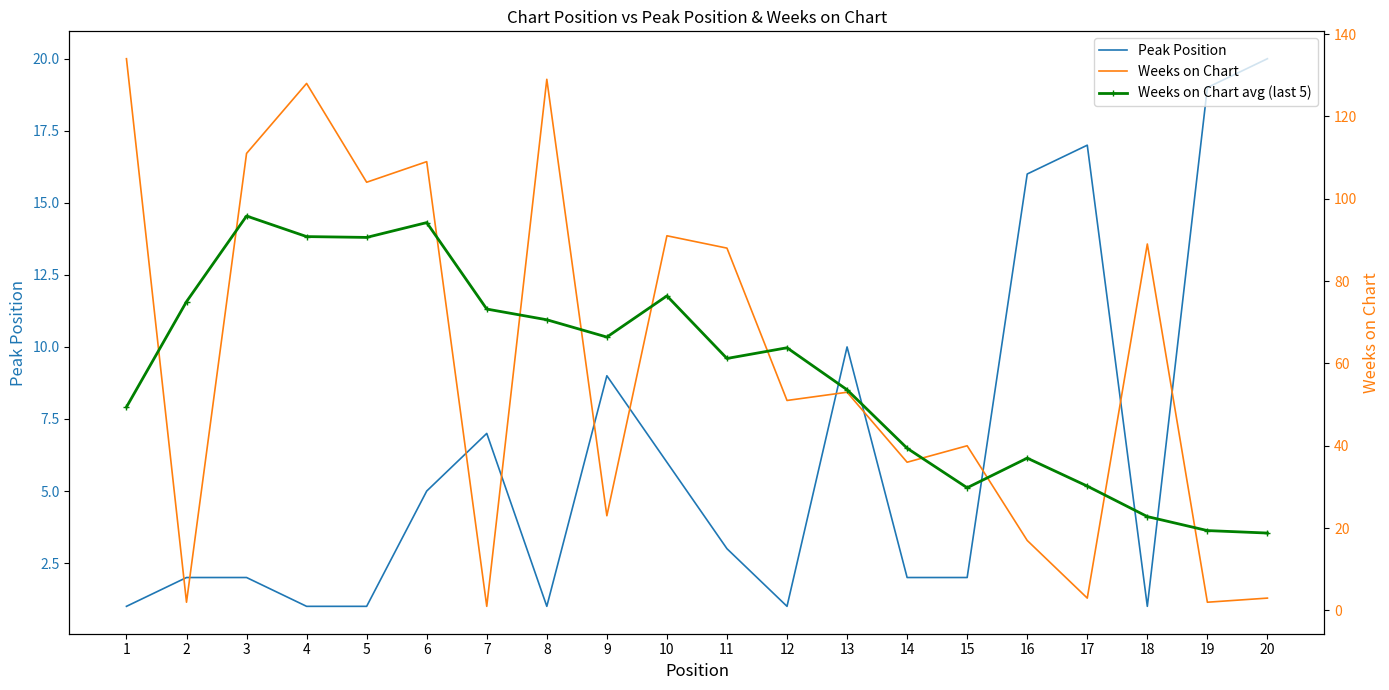

At which category does the chart reach its peak across all series?

1